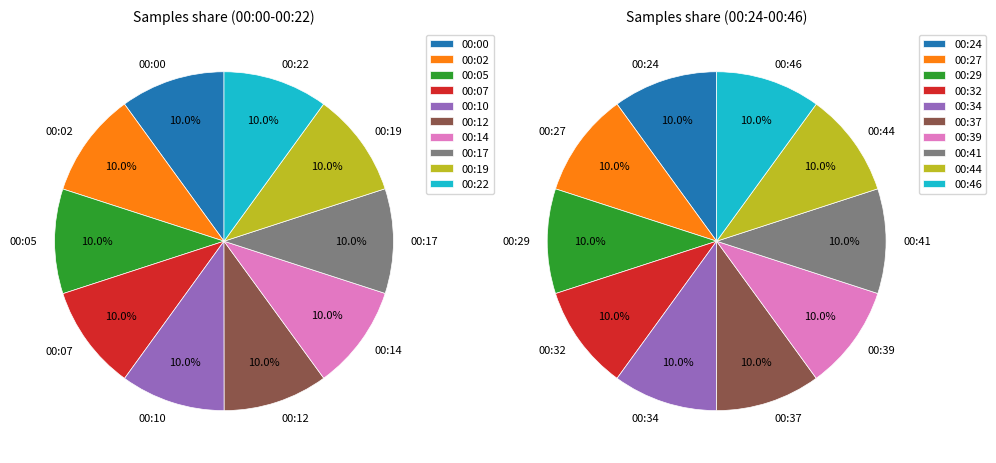

To the nearest percent, what portion does 0 represent?

10%